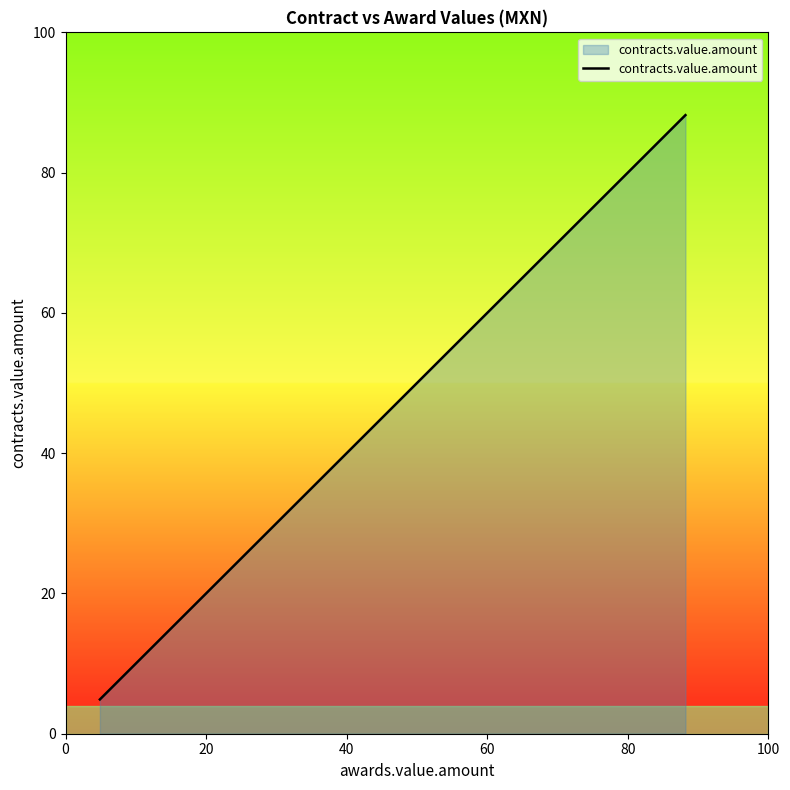

What is the difference between the maximum and minimum values?

83.3